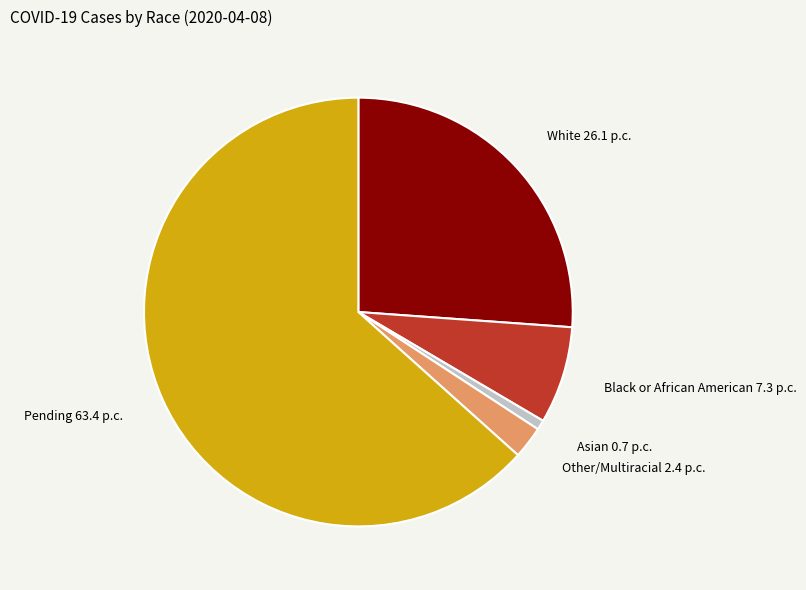

Count the number of slices in the pie.

5